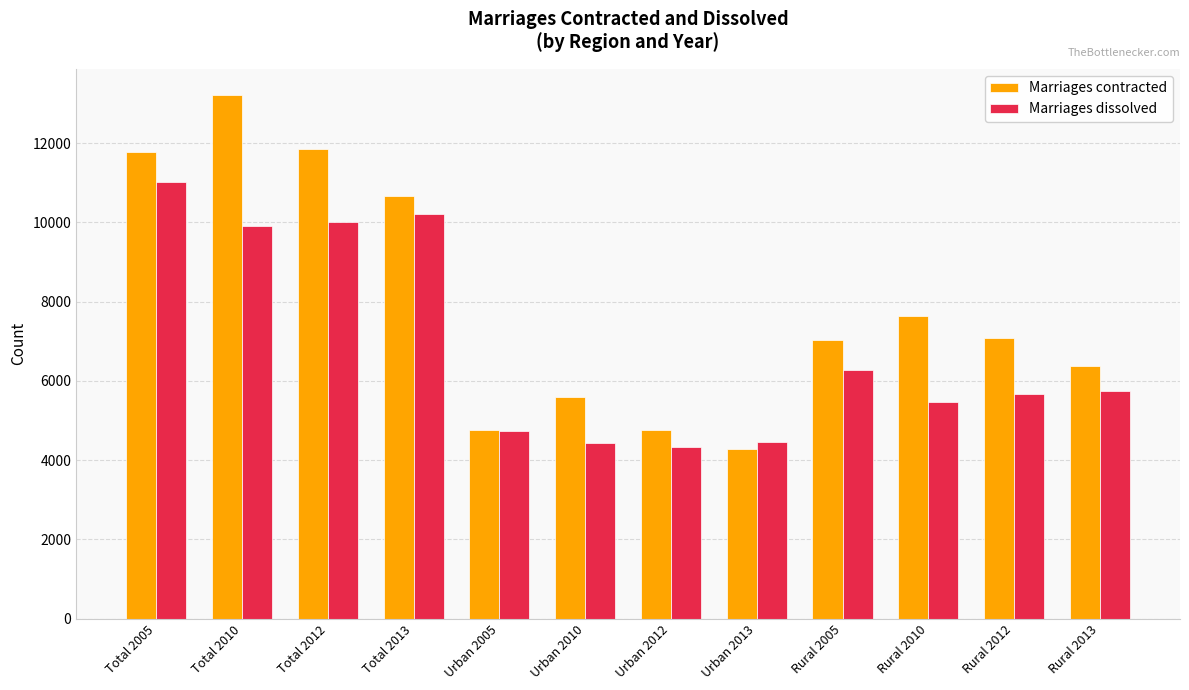

Which series has the largest total across all categories?

Marriages contracted